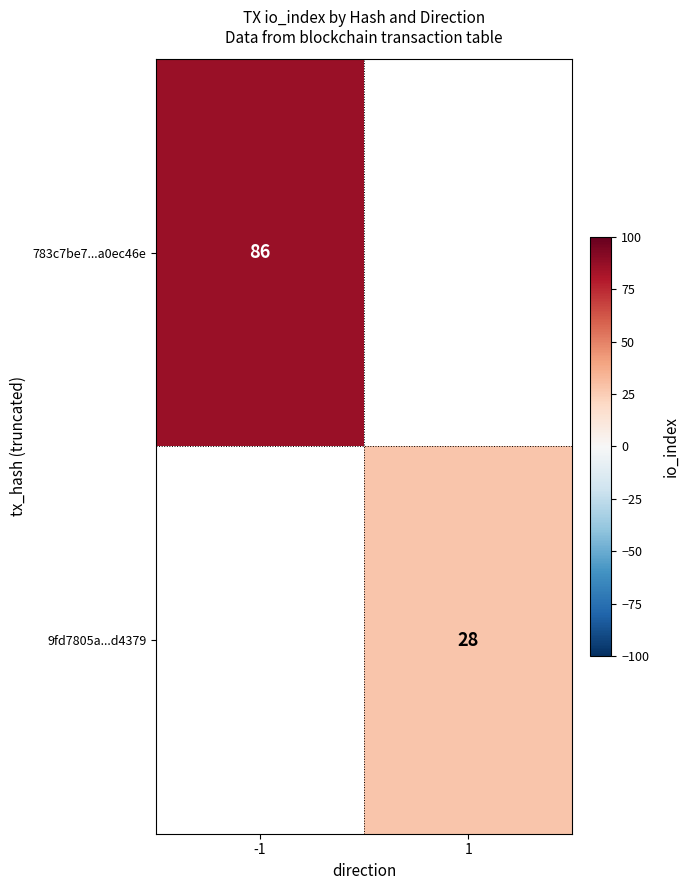

The value of 9fd7805a...d4379 at 1 is 19. True or false?

False